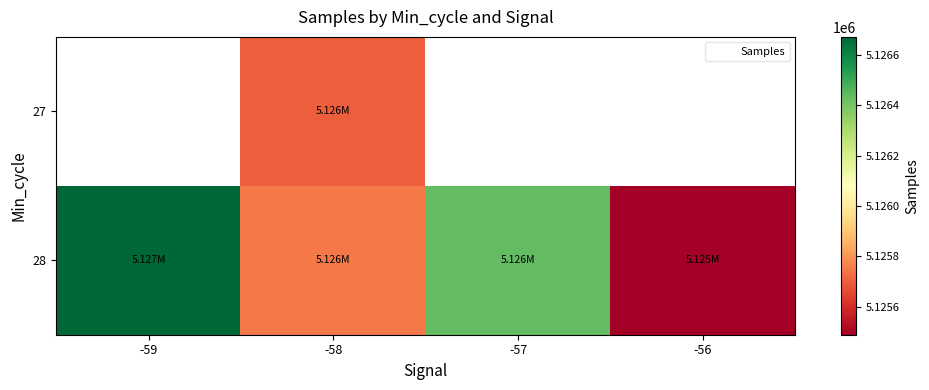

Where does the 28 series first go above 5126439?

-59